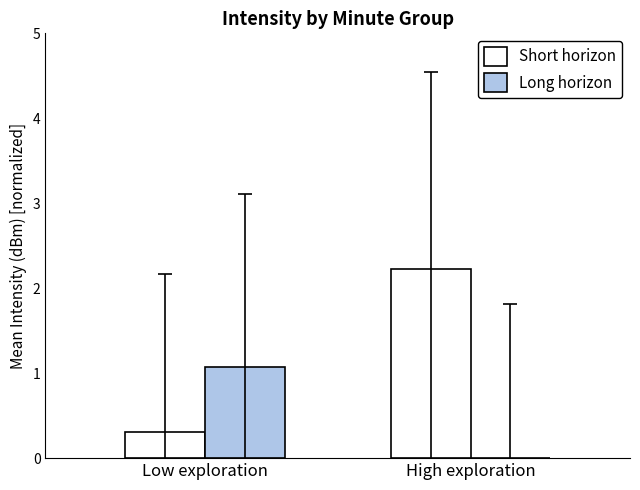

Is it true that Short horizon equals 0.1 at Low exploration?

False